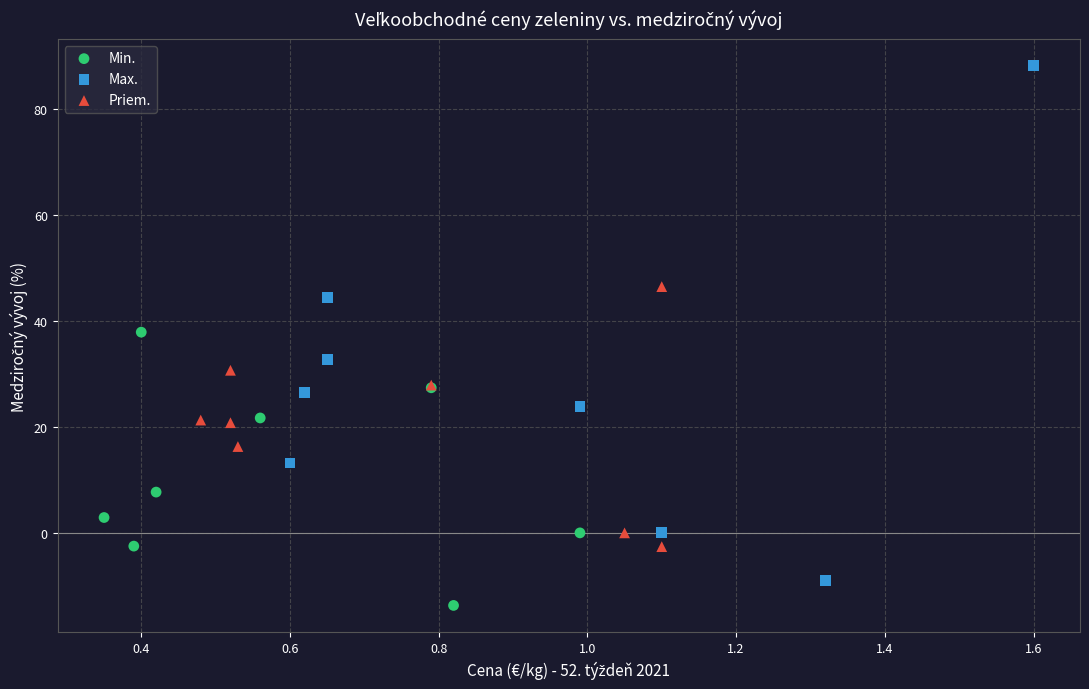

Which series contains the lowest Y value?

Min.